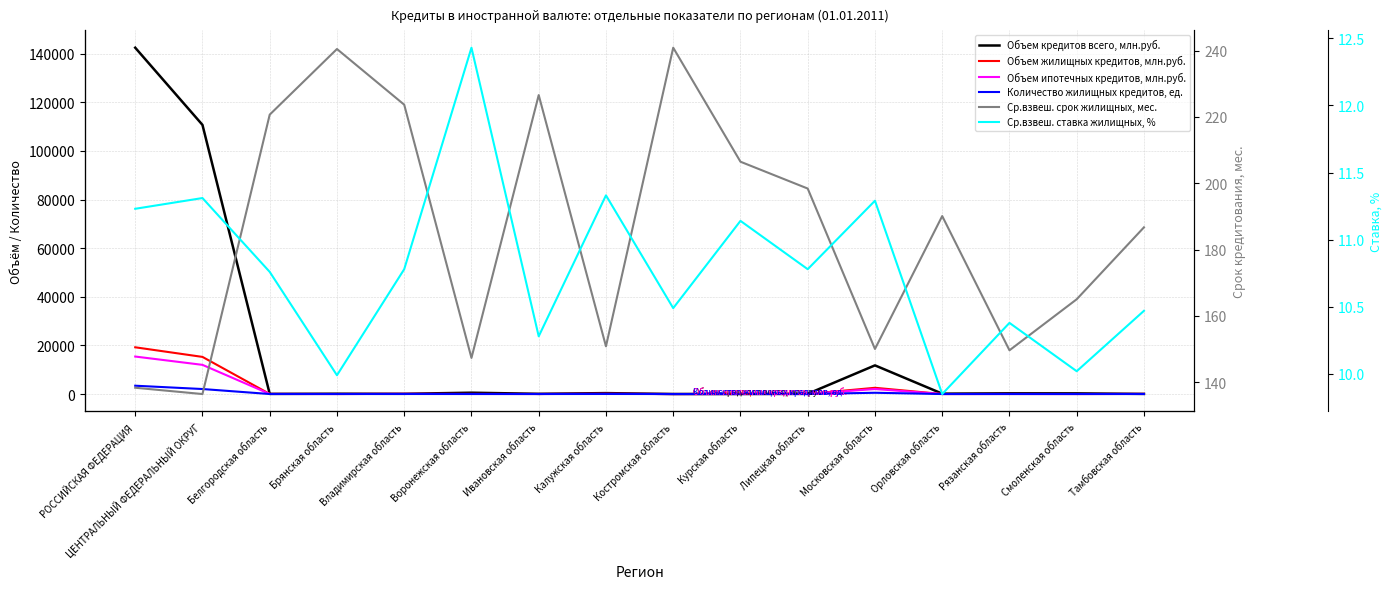

Is it true that Объем ипотечных кредитов, млн.руб. equals 44.8 at Калужская область?

False